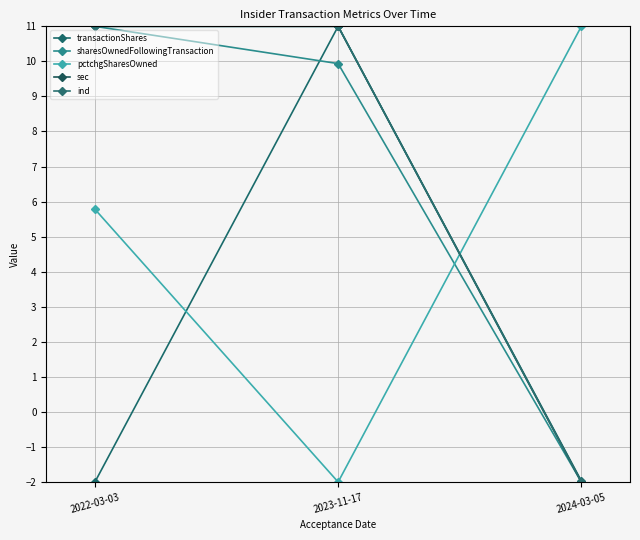

Does the chart have visible grid lines?

Yes